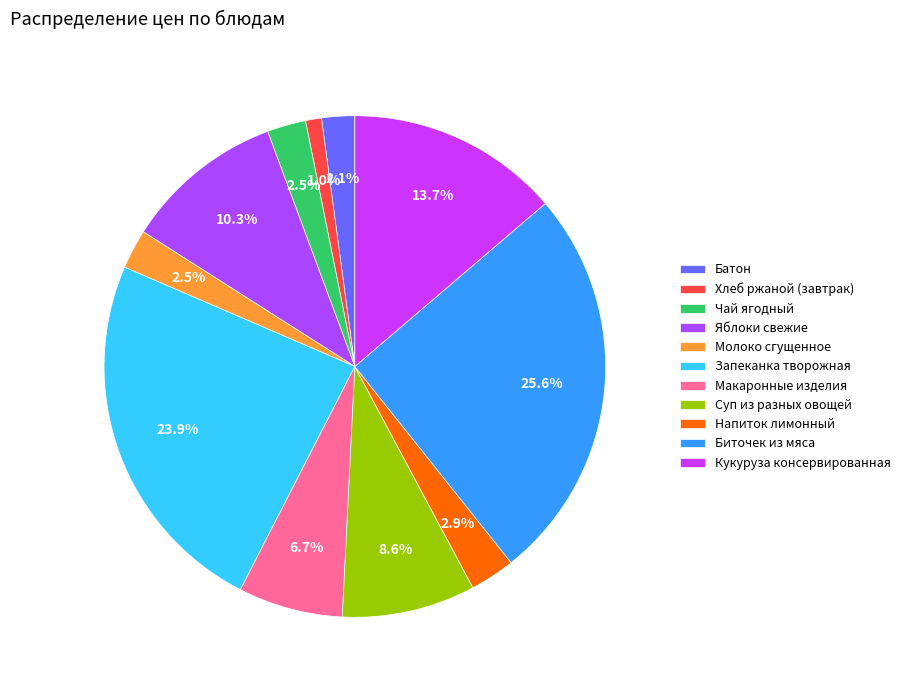

What is the largest slice in the pie chart?

Биточек из мяса